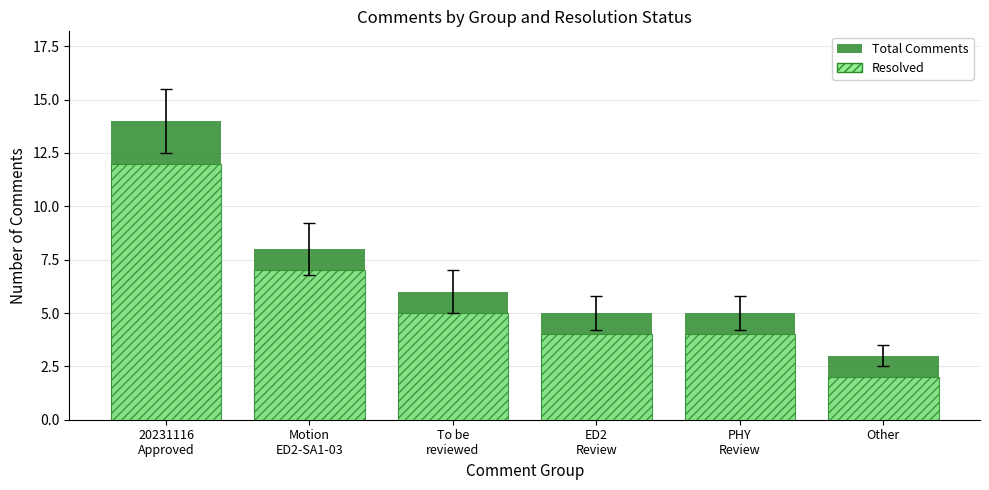

What value does the Total Comments series have at ED2
Review?

5